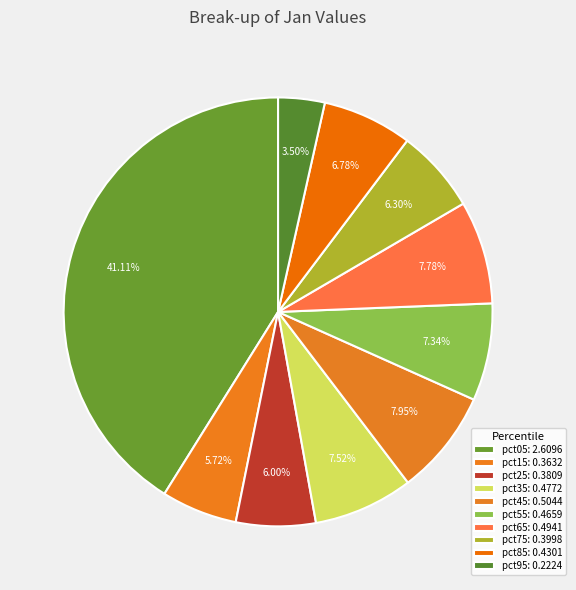

How many slices are in this pie chart?

10